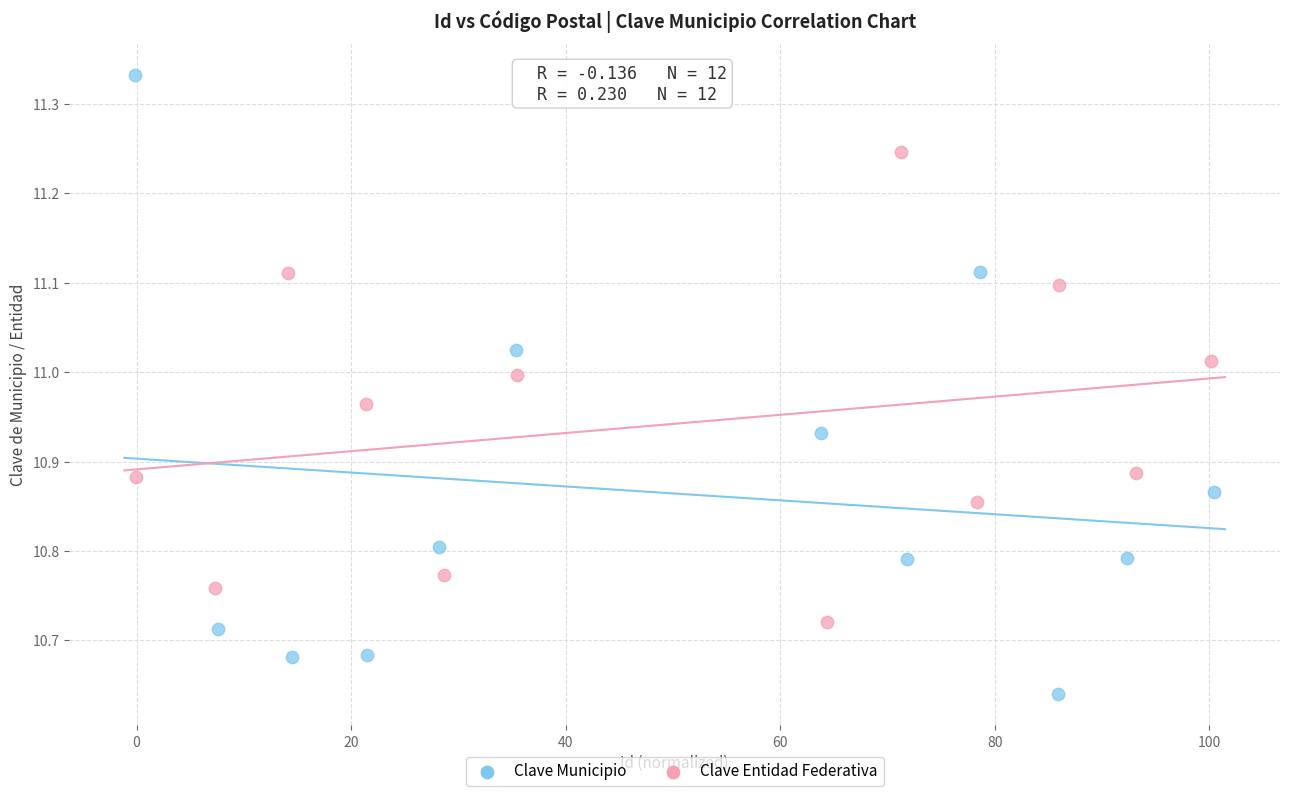

Which series has the largest Y range (max minus min)?

Clave Municipio